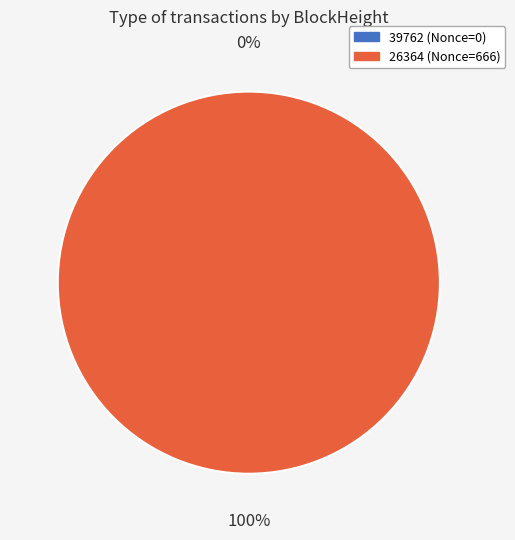

True or false: 39762 accounts for 0% of the total.

True